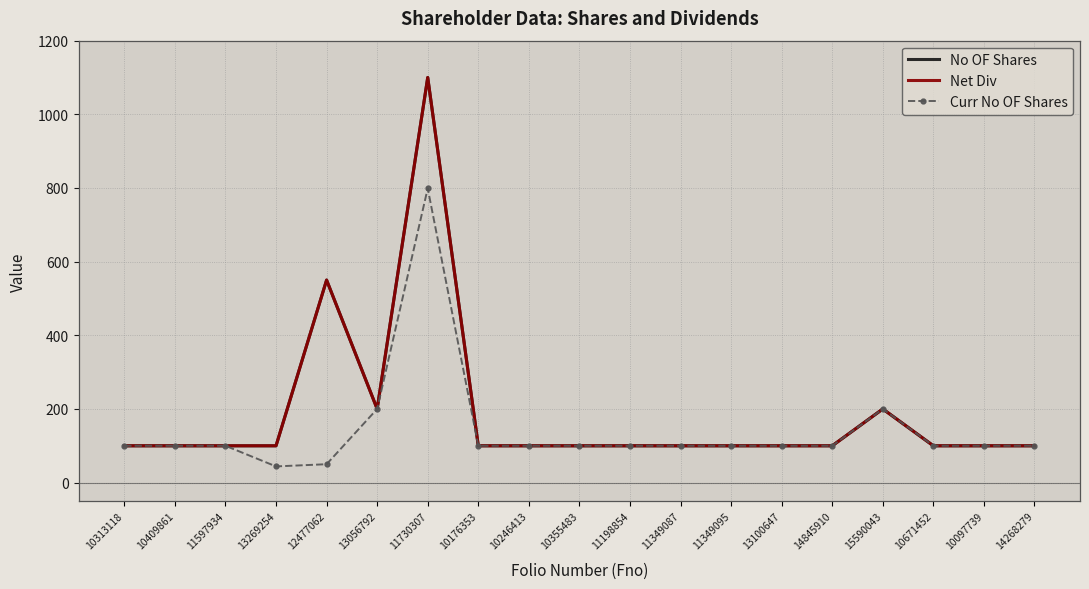

Reading left to right, what are all the values shown in this chart?

No OF Shares: 100	100	100	100	550	200	1100	100	100	100	100	100	100	100	100	200	100	100	100
Net Div: 100	100	100	100	550	200	1100	100	100	100	100	100	100	100	100	200	100	100	100
Curr No OF Shares: 100	100	100	44	50	200	799	100	100	100	100	100	100	100	100	200	100	100	100